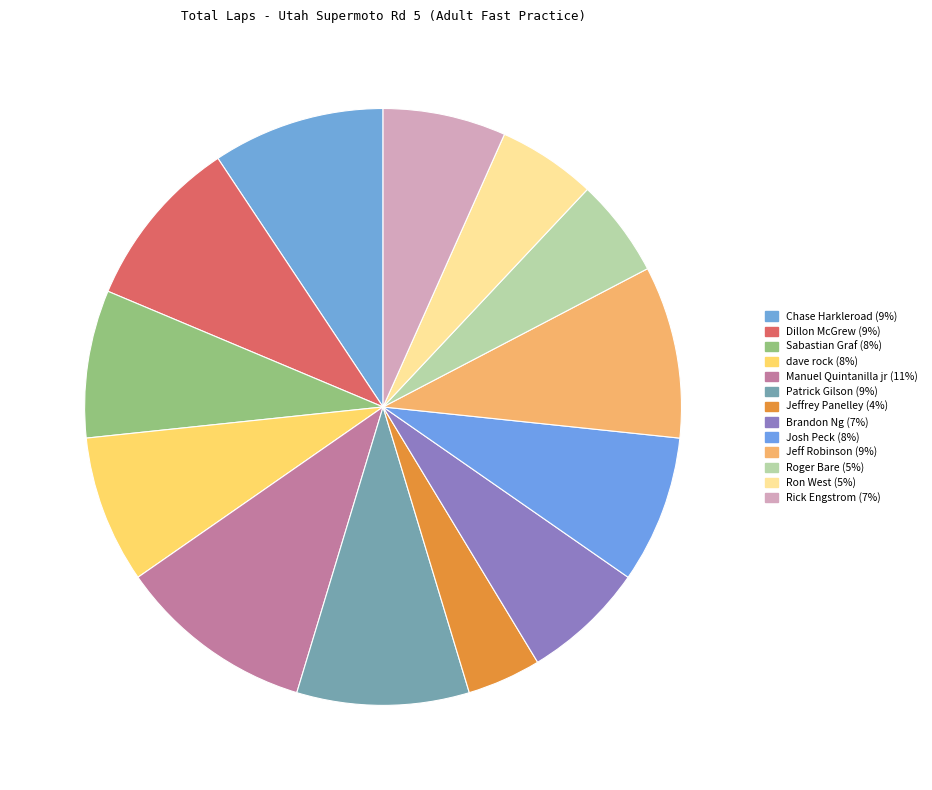

Which category has the biggest portion of the pie?

Manuel Quintanilla jr